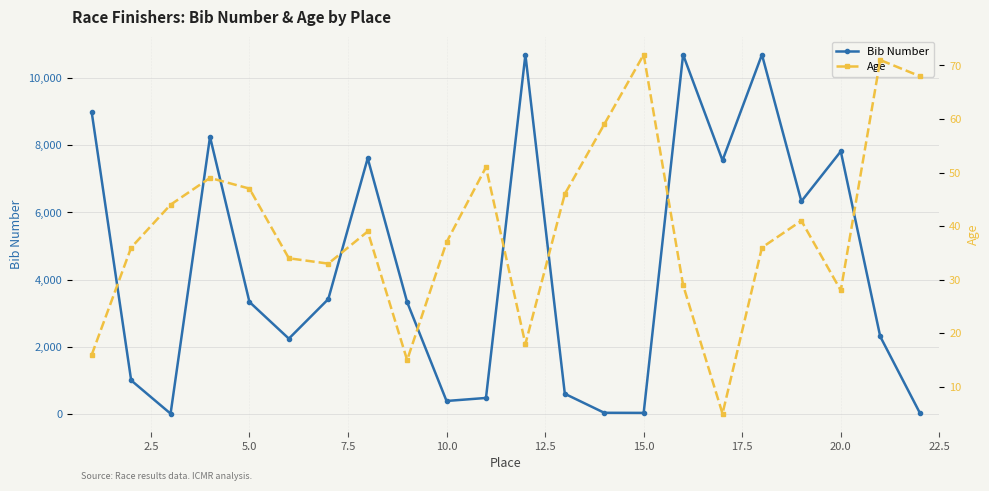

What is the greatest value displayed?

10689